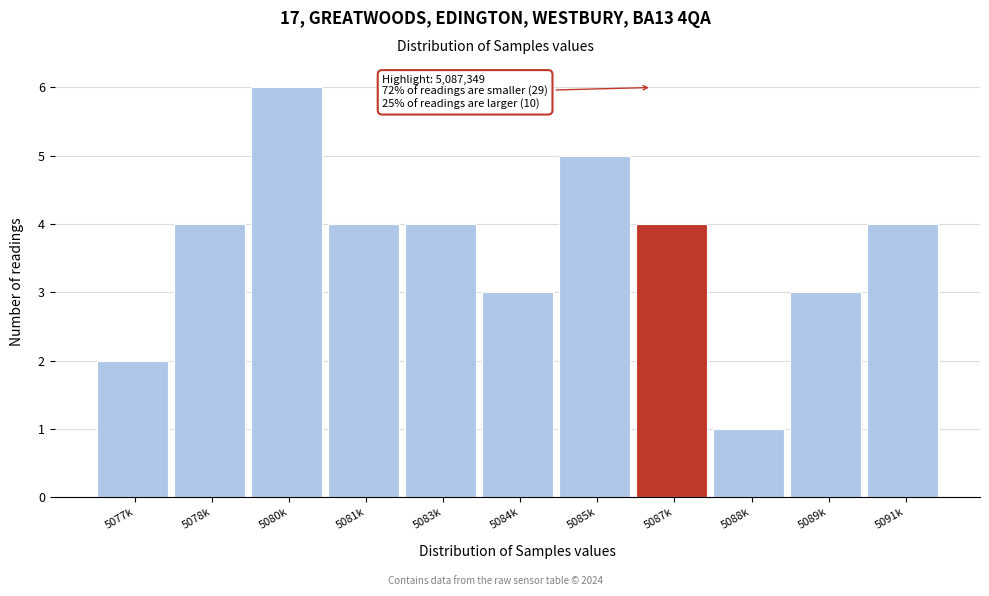

Reading right to left, extract all data points from this chart.

5091k=4	5089k=3	5088k=1	5087k=4	5085k=5	5084k=3	5083k=4	5081k=4	5080k=6	5078k=4	5077k=2